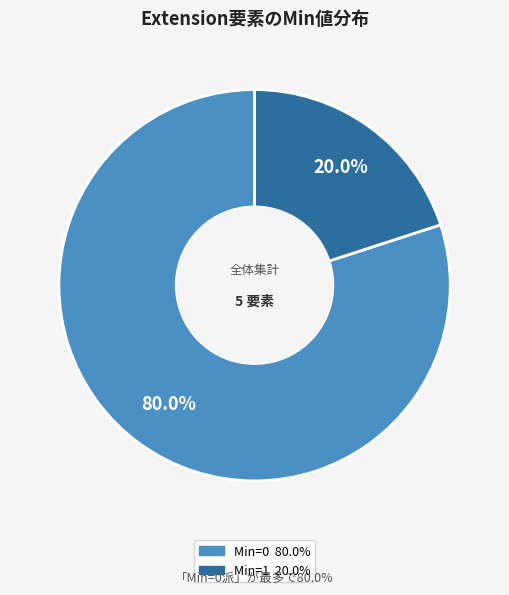

How many slices are in this pie chart?

2